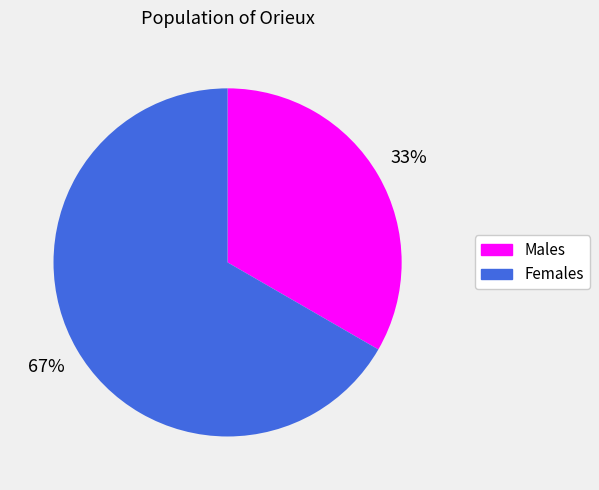

Is there a majority slice in this chart?

Yes